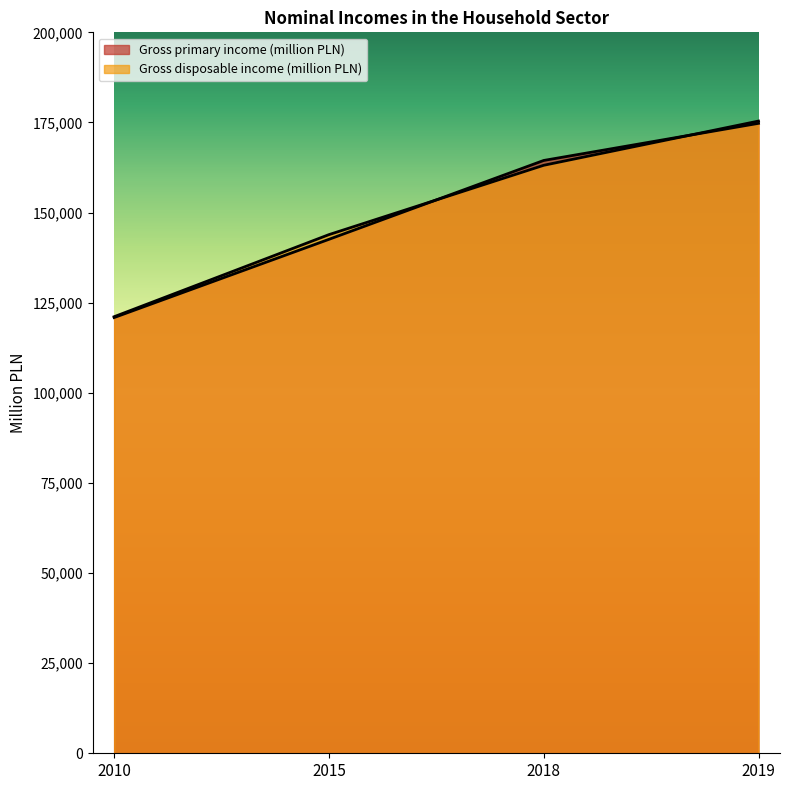

What is the sum of all Gross primary income (million PLN) values?

602664